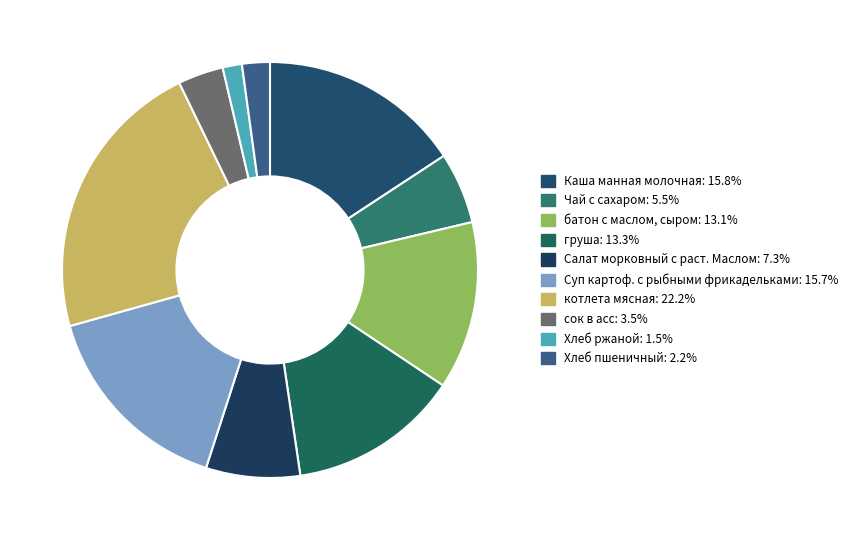

To the nearest percent, what percentage of the pie is батон с маслом, сыром?

13%